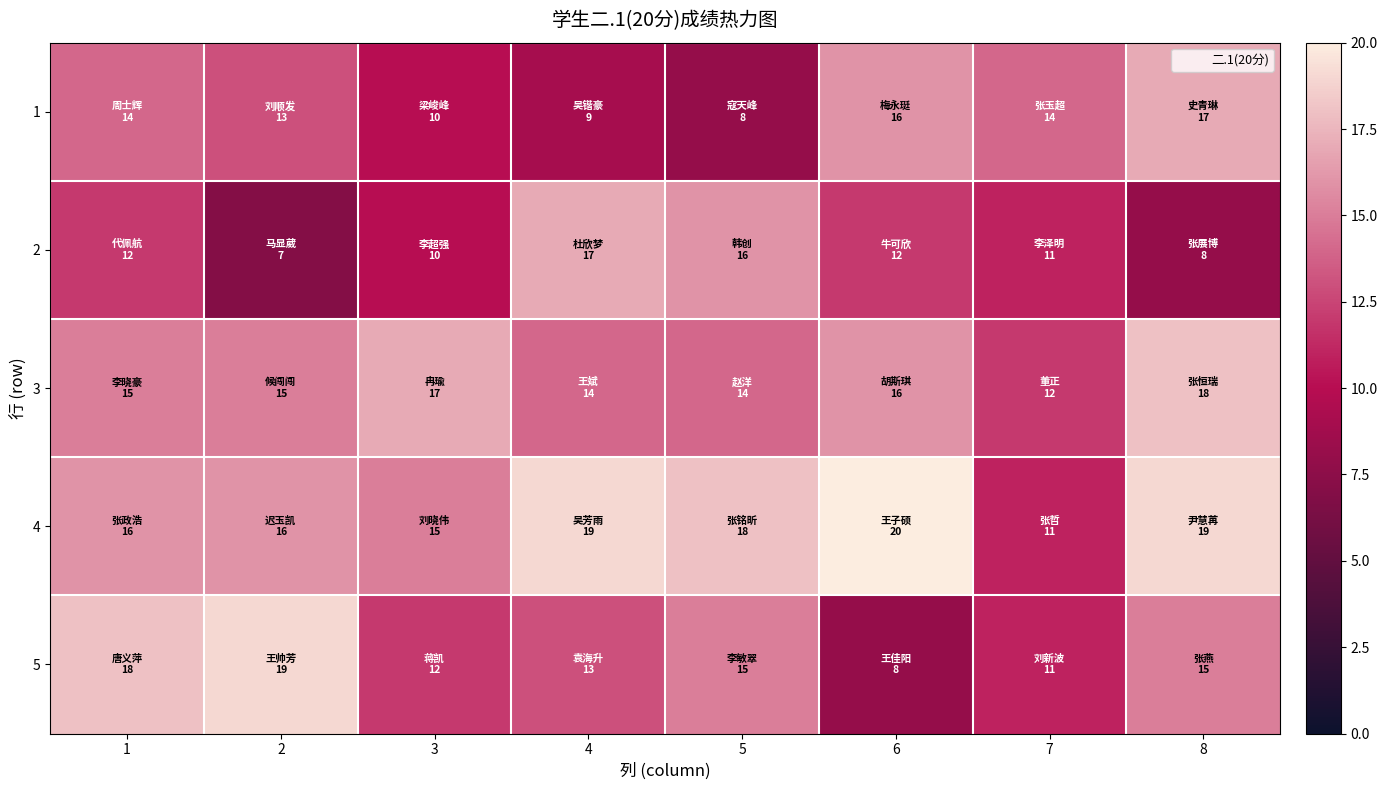

Reading left to right, transcribe all the data shown in this chart.

1: 1=14	2=13	3=10	4=9	5=8	6=16	7=14	8=17
2: 1=12	2=7	3=10	4=17	5=16	6=12	7=11	8=8
3: 1=15	2=15	3=17	4=14	5=14	6=16	7=12	8=18
4: 1=16	2=16	3=15	4=19	5=18	6=20	7=11	8=19
5: 1=18	2=19	3=12	4=13	5=15	6=8	7=11	8=15